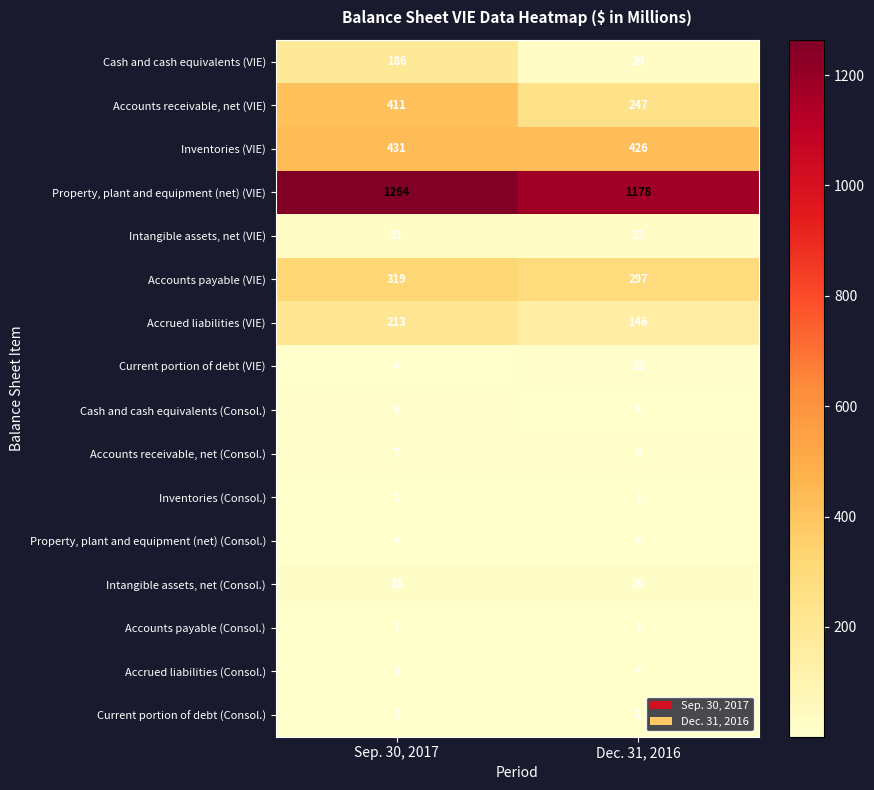

What is the maximum value shown in the chart?

1264